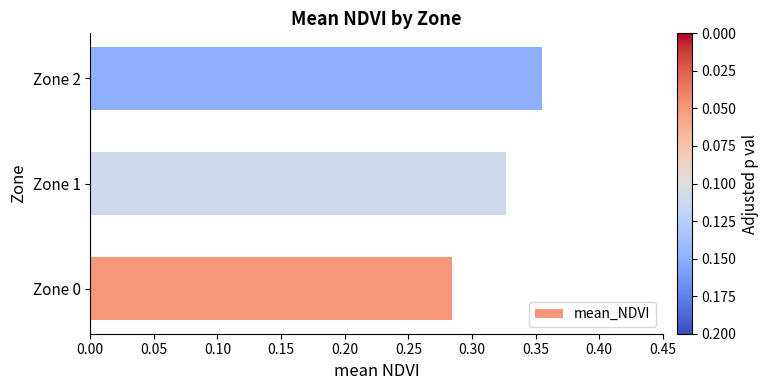

Which category has the highest value across all series?

Zone 2